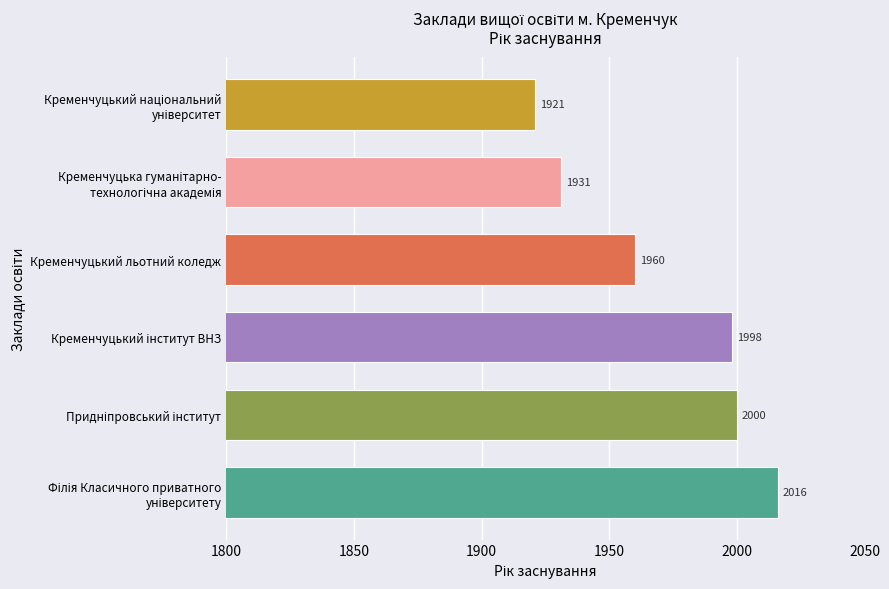

Read the value at Кременчуцький льотний коледж.

1960